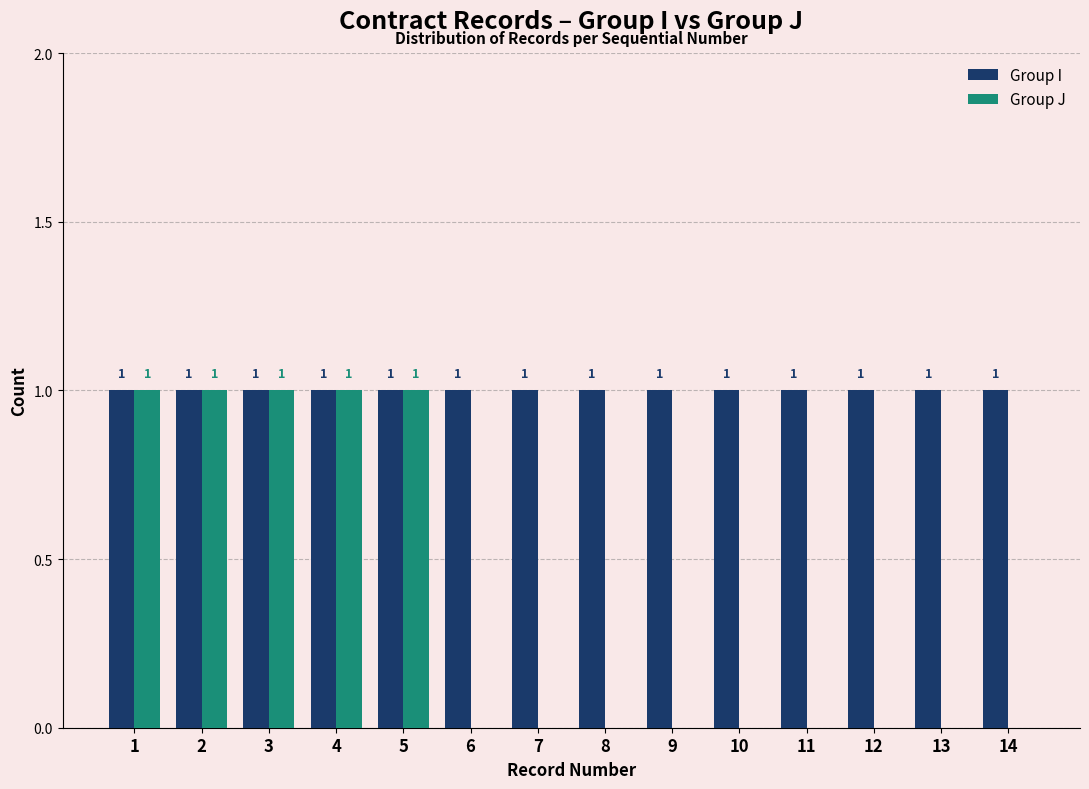

Reading left to right, extract all data points from this chart.

Group I: 1=1	2=1	3=1	4=1	5=1	6=1	7=1	8=1	9=1	10=1	11=1	12=1	13=1	14=1
Group J: 1=1	2=1	3=1	4=1	5=1	6=0	7=0	8=0	9=0	10=0	11=0	12=0	13=0	14=0